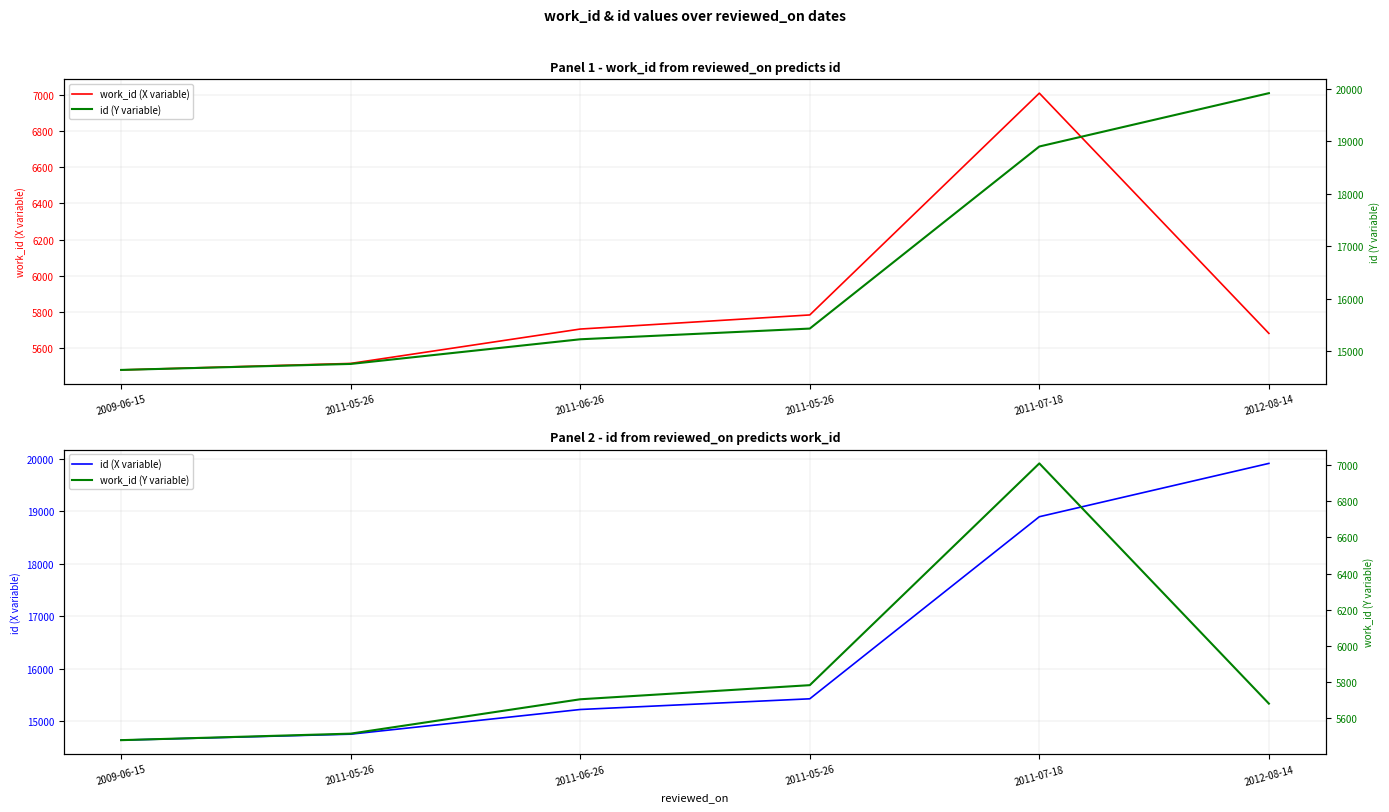

Where does the id (Y variable) series first go above 15430?

2011-07-18